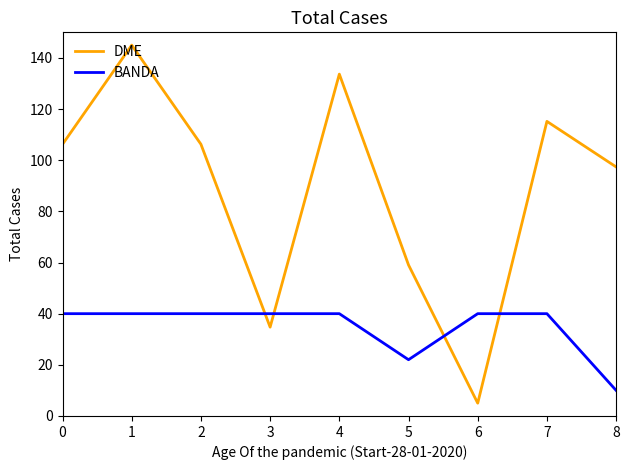

How many values in the BANDA series are below 40?

2